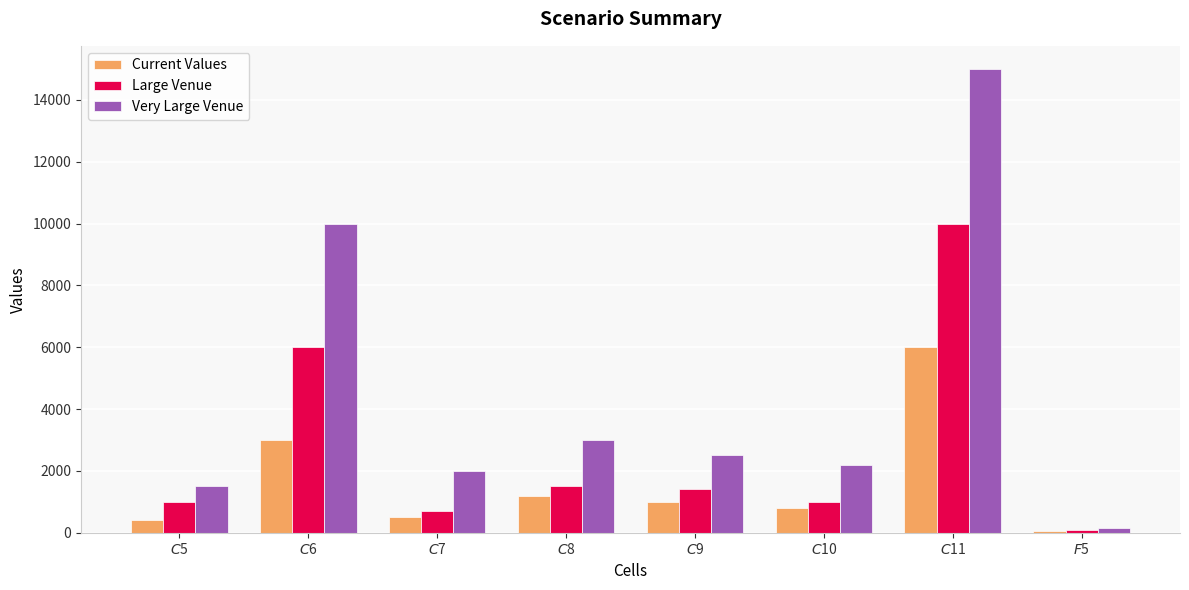

How many categories are shown in the chart?

8